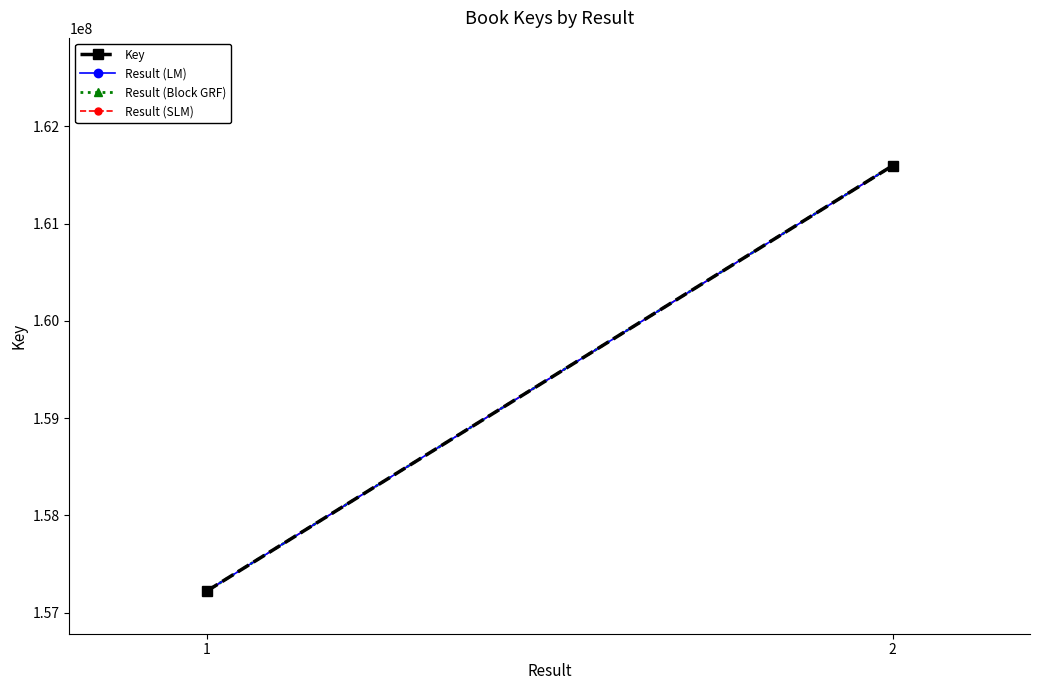

Read the Result (Block GRF) value at 1, to the nearest 100.

157219800